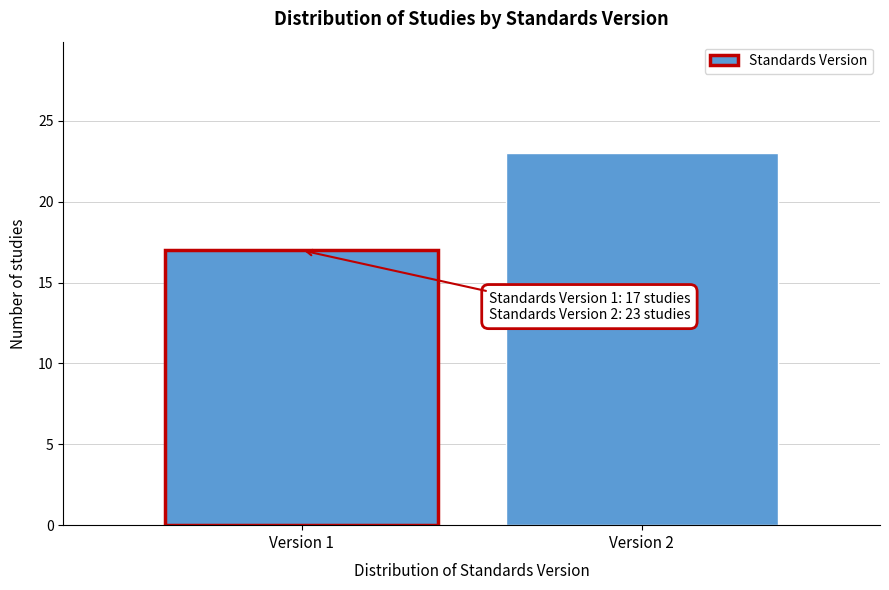

Reading left to right, what are all the values shown in this chart?

Version 1=17	Version 2=23